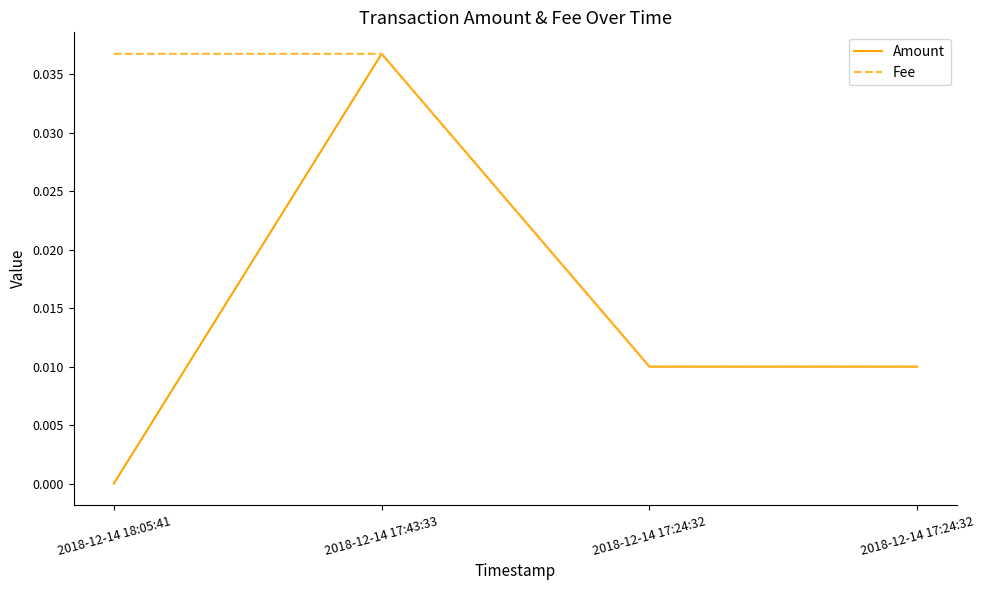

Is it true that Amount equals 0.1 at 2018-12-14 17:43:33?

False